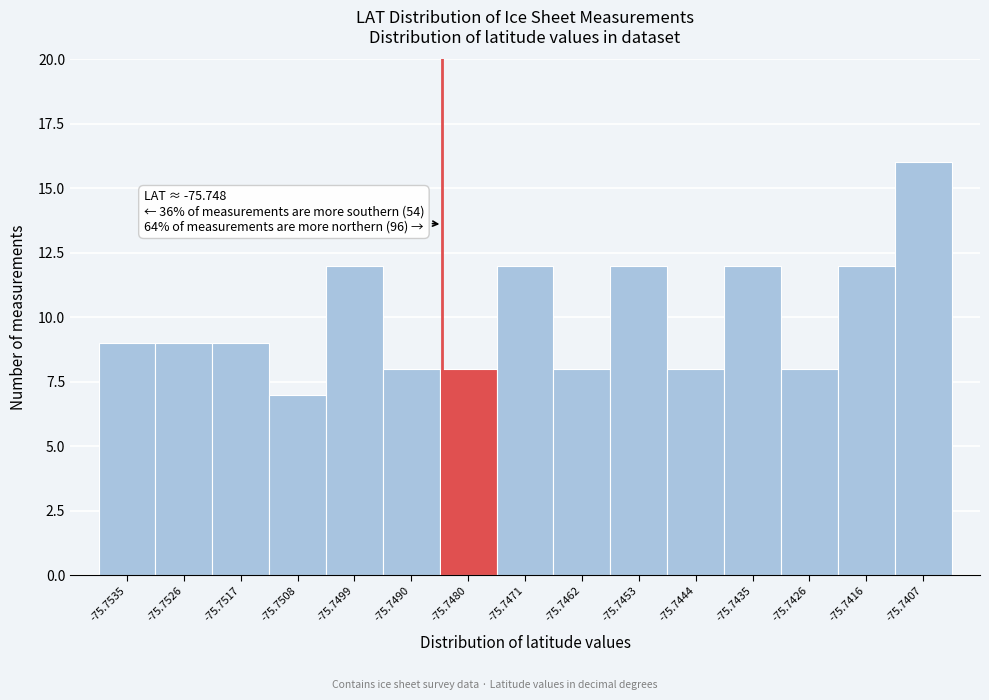

Reading left to right, transcribe all the data shown in this chart.

-75.7535=9	-75.7526=9	-75.7517=9	-75.7508=7	-75.7499=12	-75.7490=8	-75.7480=8	-75.7471=12	-75.7462=8	-75.7453=12	-75.7444=8	-75.7435=12	-75.7426=8	-75.7416=12	-75.7407=16